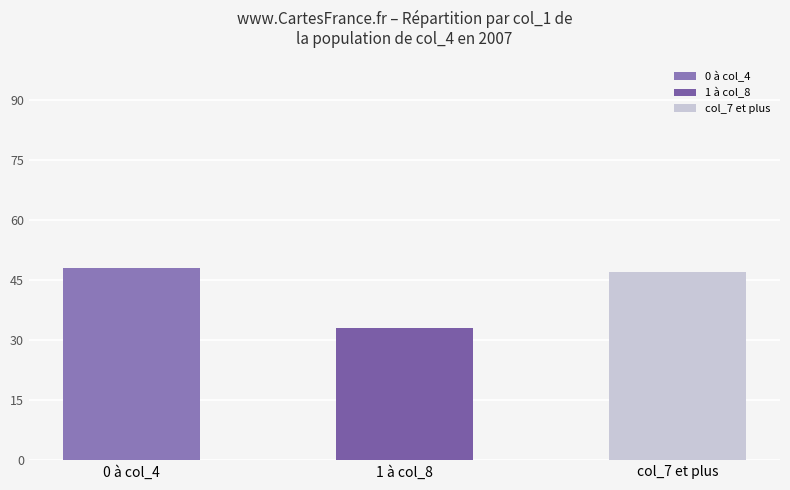

Is it true that col_5 equals 11 at 3?

False